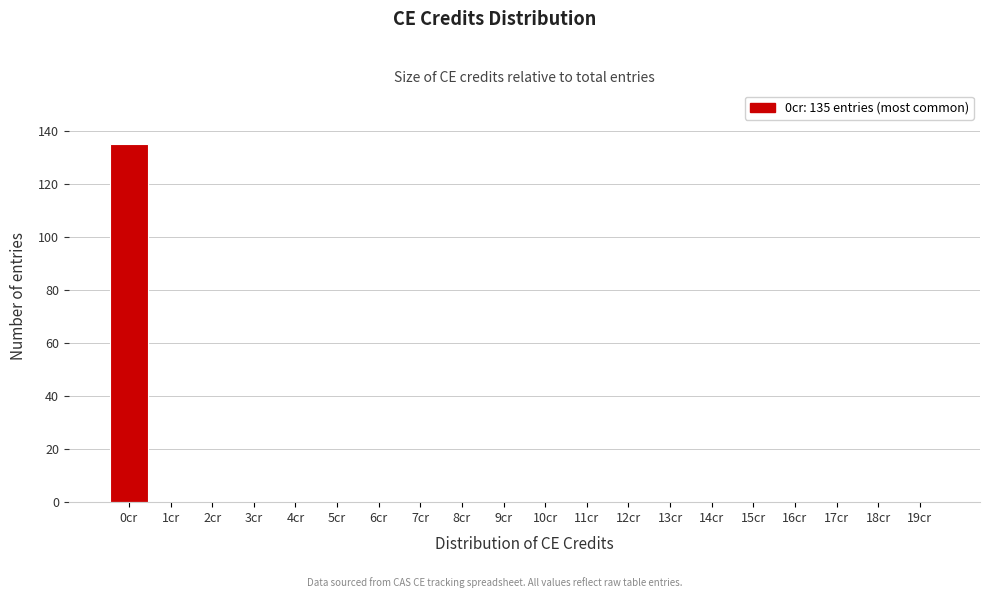

Reading left to right, extract all data points from this chart.

0cr=135	1cr=0	2cr=0	3cr=0	4cr=0	5cr=0	6cr=0	7cr=0	8cr=0	9cr=0	10cr=0	11cr=0	12cr=0	13cr=0	14cr=0	15cr=0	16cr=0	17cr=0	18cr=0	19cr=0